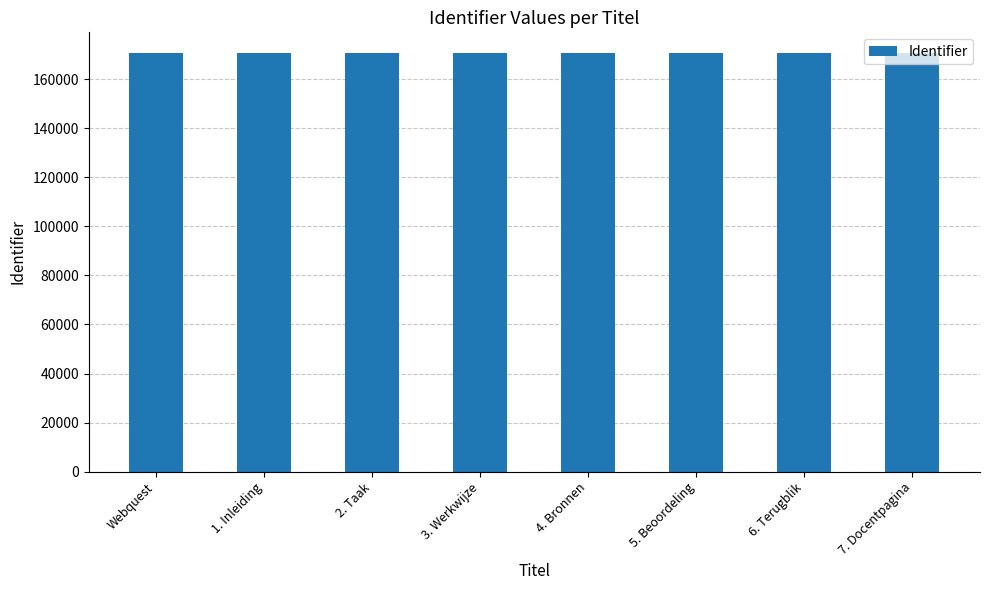

What is the change in value from 2. Taak to 6. Terugblik?

+4